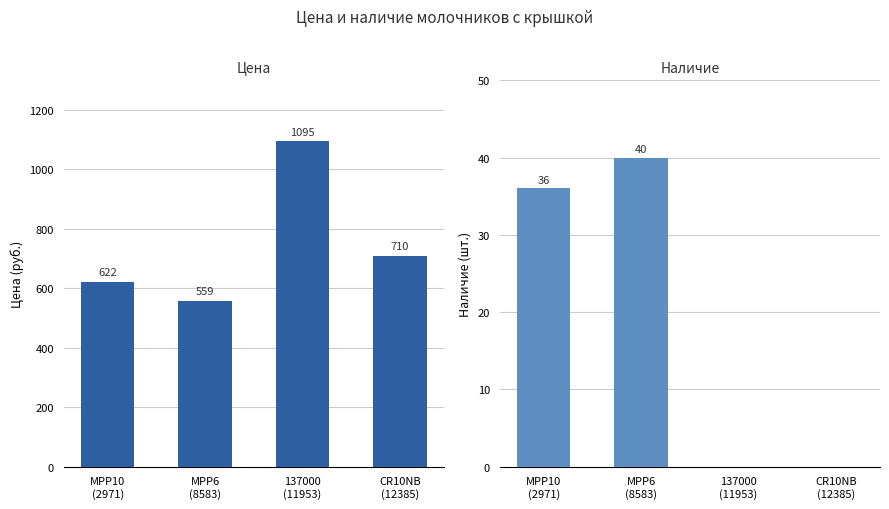

Does the chart contain any negative values?

No